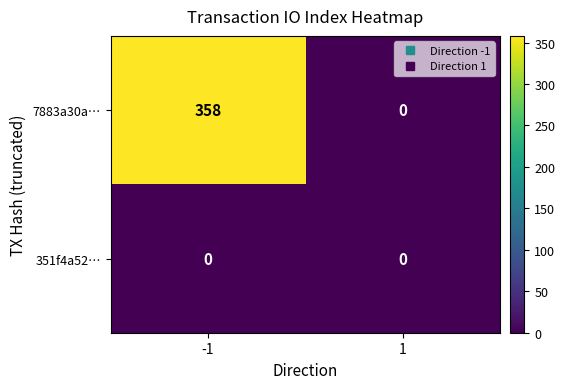

True or false: 7883a30a… has a value of 81 at -1.

False